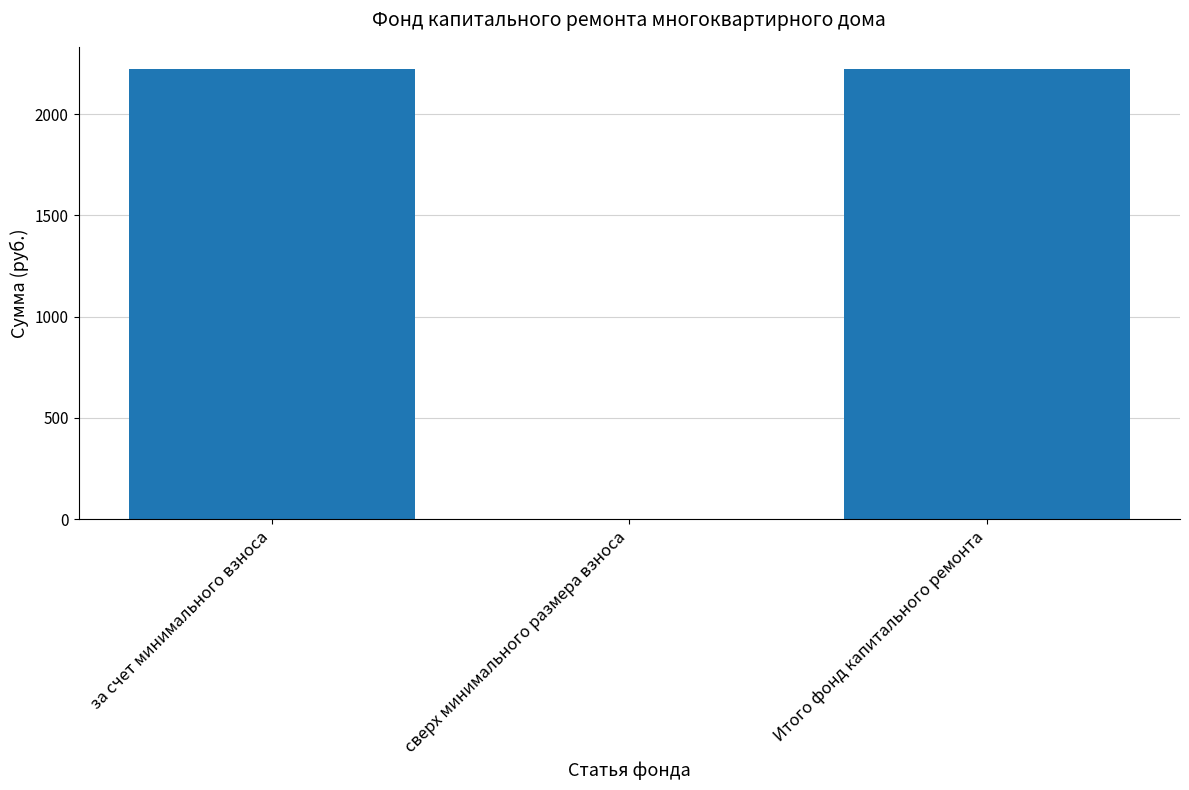

The value at сверх минимального размера взноса is -1487.5. True or false?

False